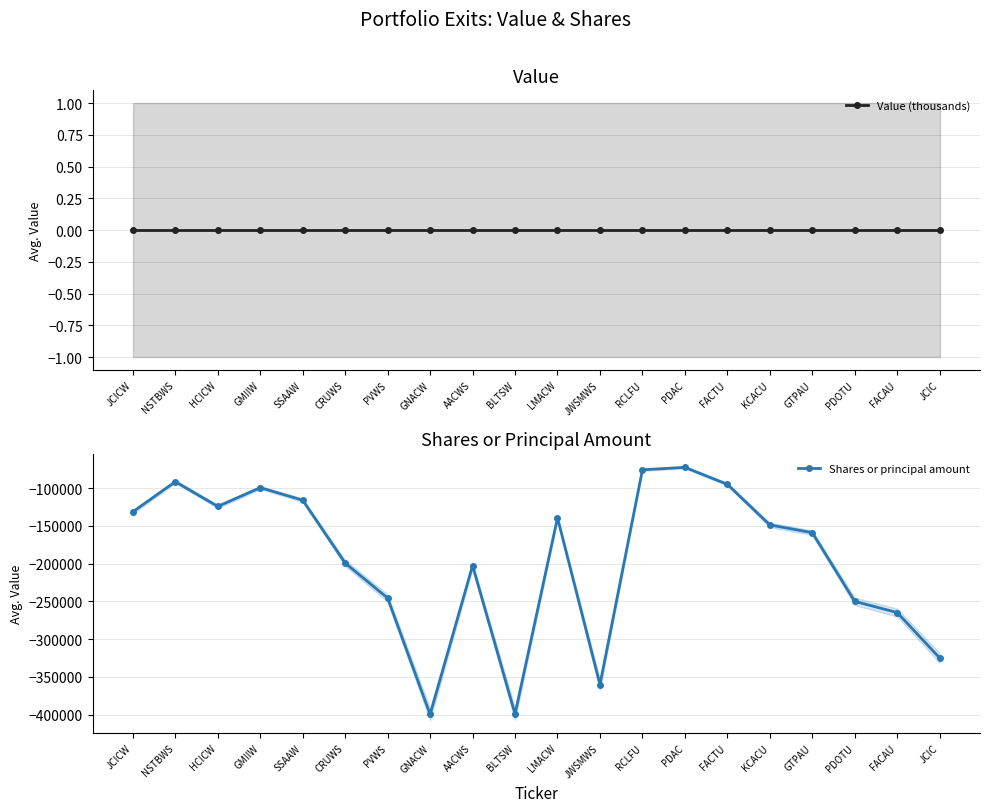

At JCIC, list the series in order from smallest to largest.

Shares or principal amount, Value (thousands)